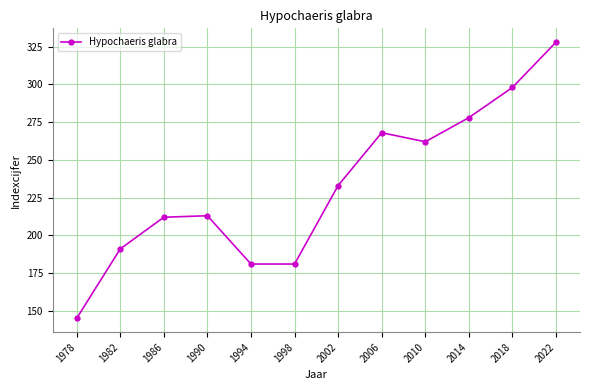

What is the ratio of the value at 1986 to the value at 1982?

1.1